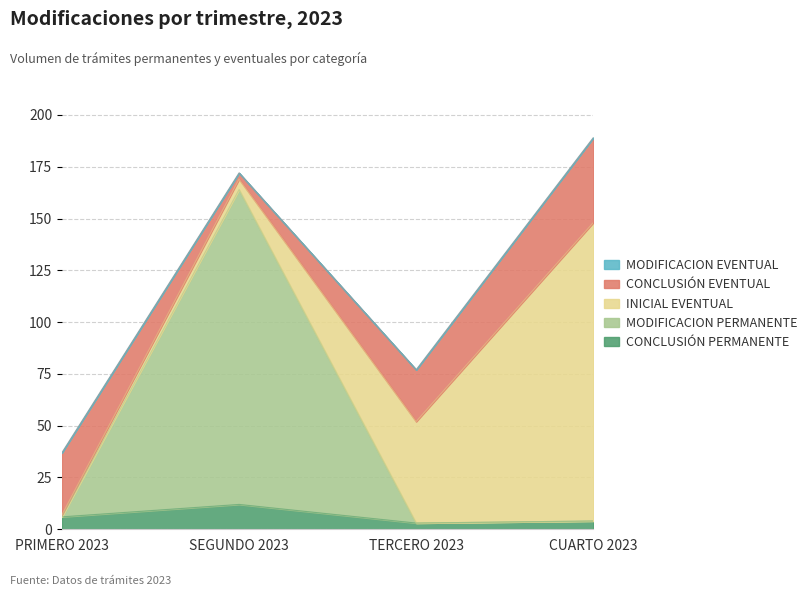

Does the chart have visible grid lines?

Yes